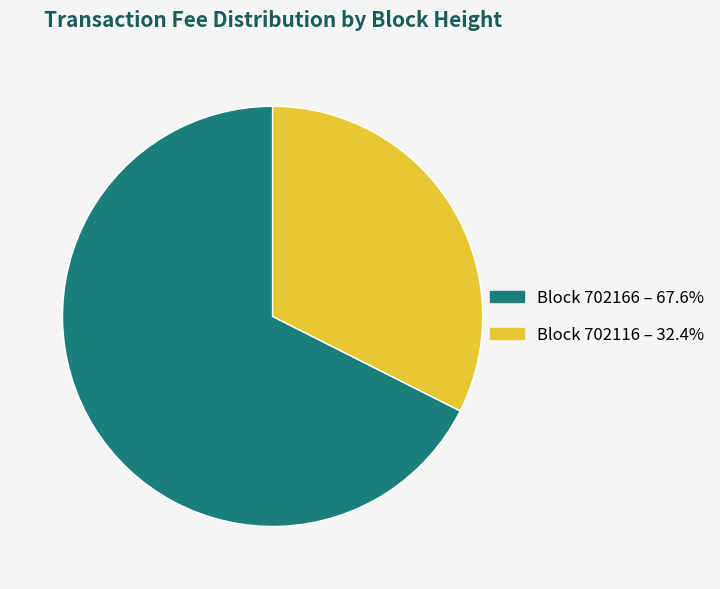

Do Block 702166 – 67.6% and Block 702116 – 32.4% together represent more than half of the pie?

Yes